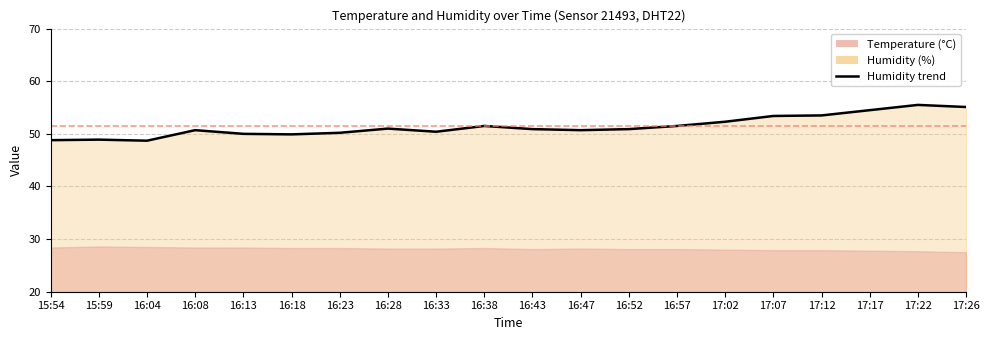

What is the greatest value displayed?

55.5